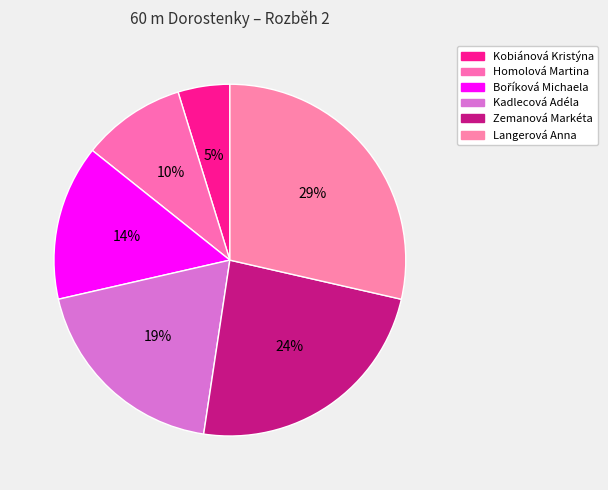

Count the number of slices in the pie.

6